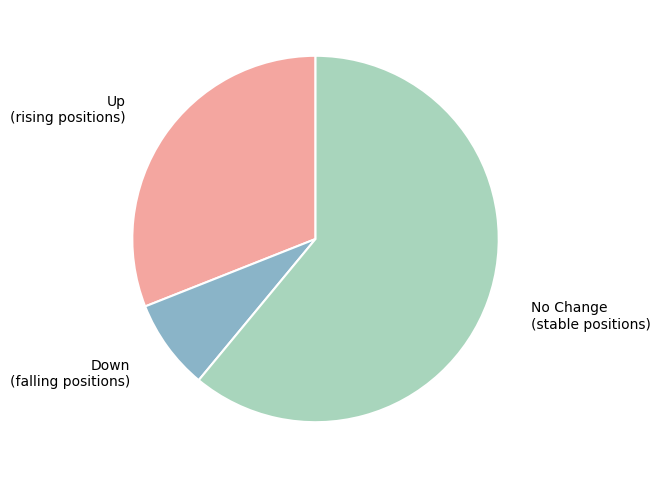

Does any single category account for the majority?

Yes